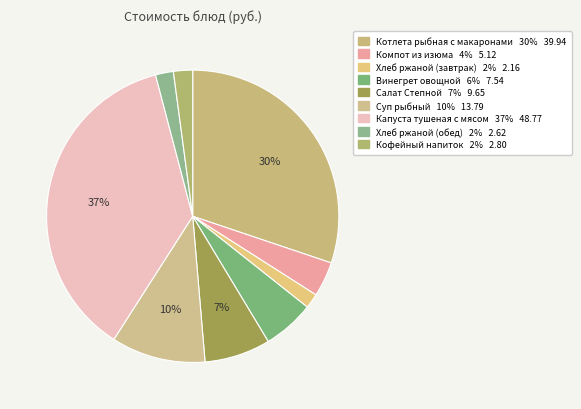

How many slices are in this pie chart?

9